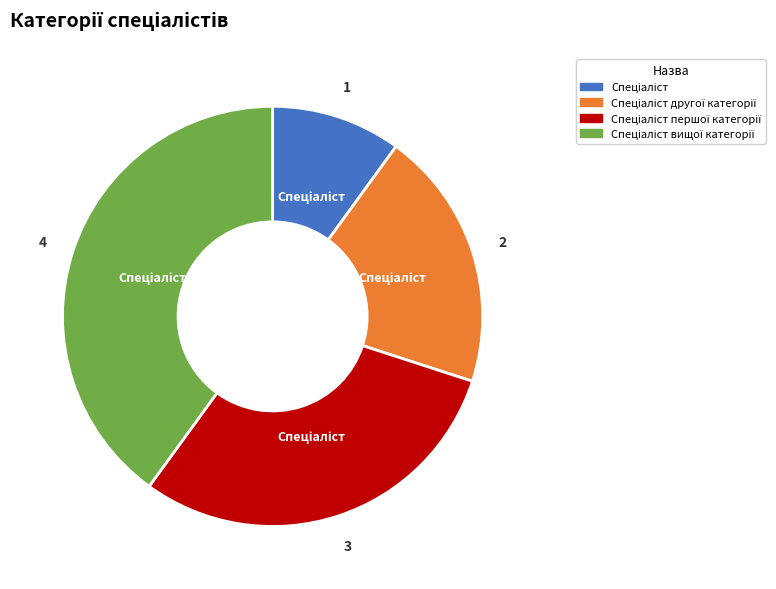

Is there a majority slice in this chart?

No